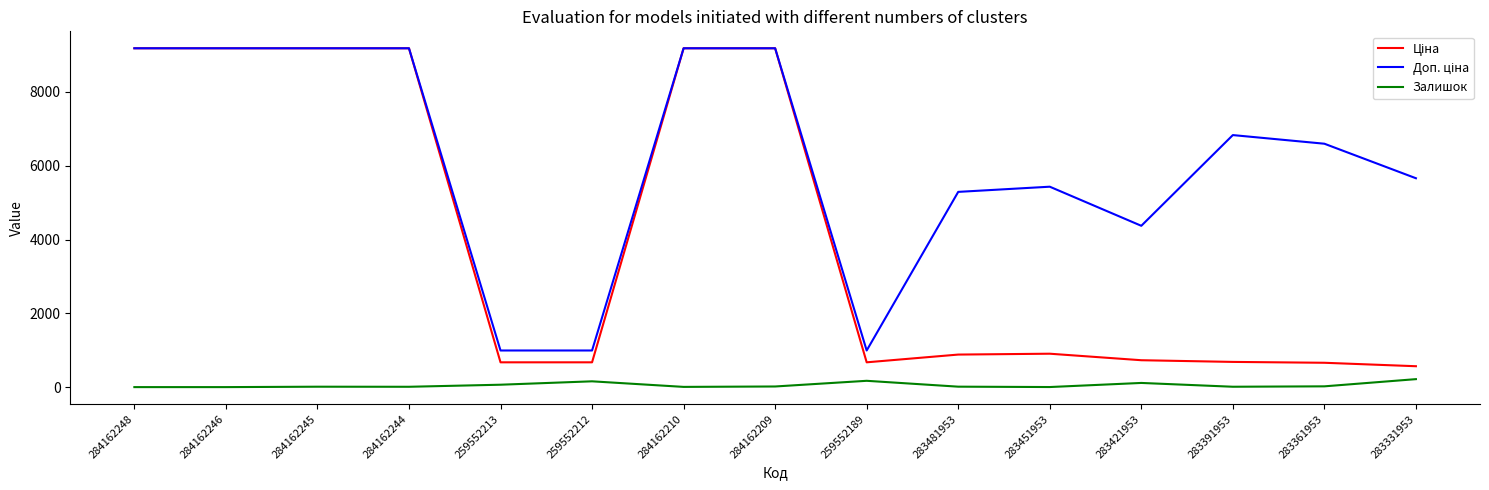

Is it true that Залишок equals 9.0 at 284162244?

True